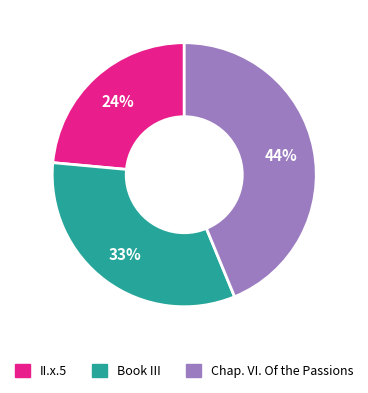

What percentage is the Book III slice, to the nearest percent?

33%